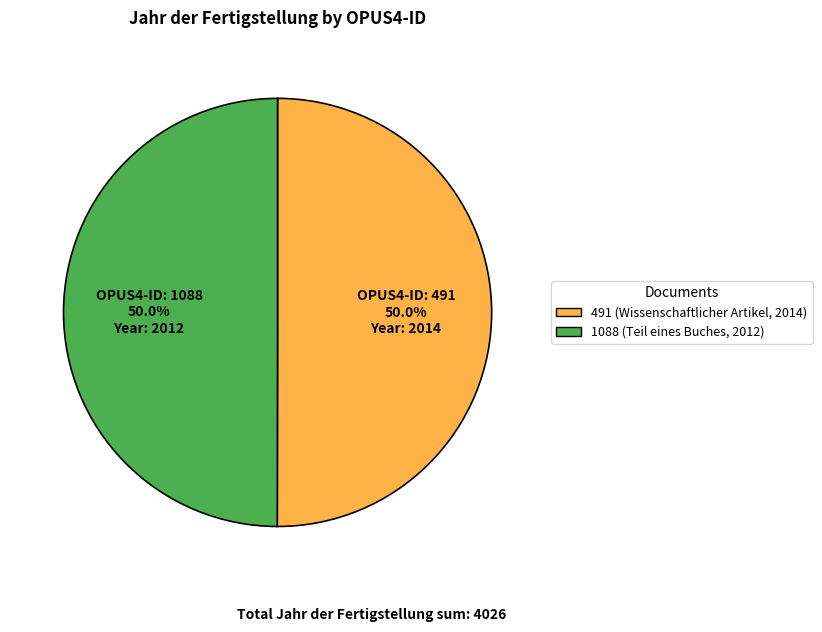

What is the ratio of the value at 491 to the value at 1088?

1.0